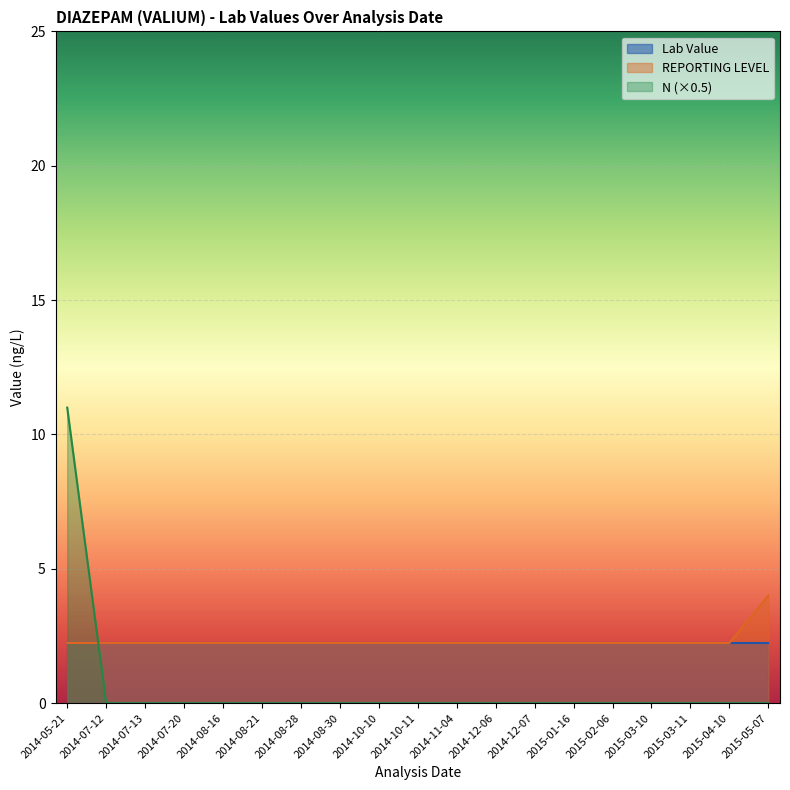

Rank the categories by N value from lowest to highest.

2014-07-12, 2014-07-13, 2014-07-20, 2014-08-16, 2014-08-21, 2014-08-28, 2014-08-30, 2014-10-10, 2014-10-11, 2014-11-04, 2014-12-06, 2014-12-07, 2015-01-16, 2015-02-06, 2015-03-10, 2015-03-11, 2015-04-10, 2015-05-07, 2014-05-21